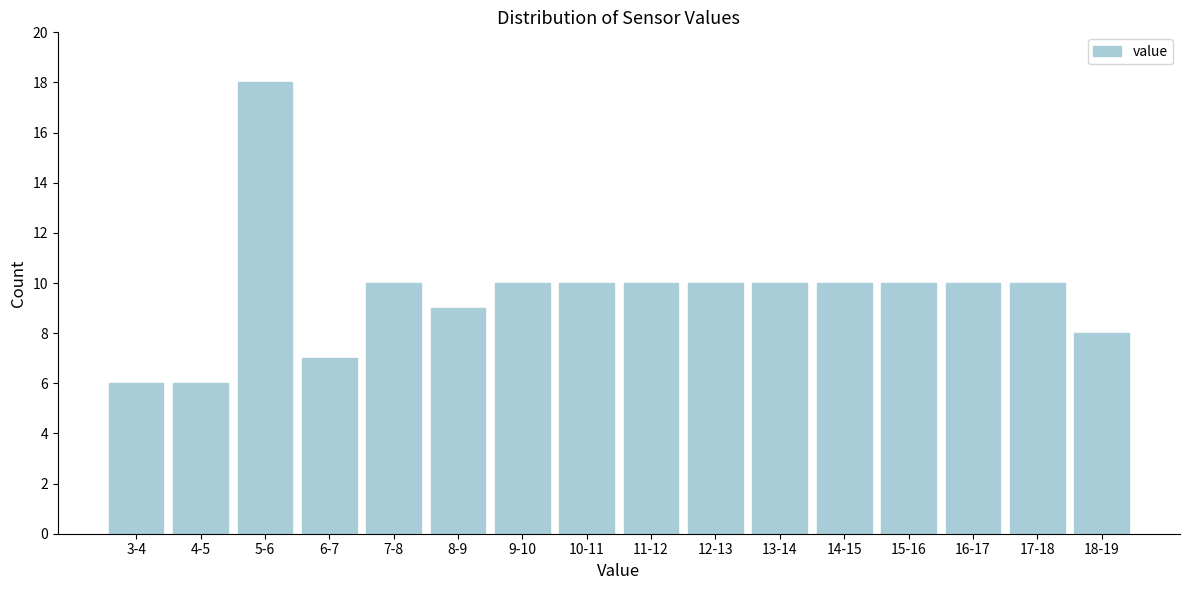

Reading left to right, transcribe all the data shown in this chart.

6	6	18	7	10	9	10	10	10	10	10	10	10	10	10	8